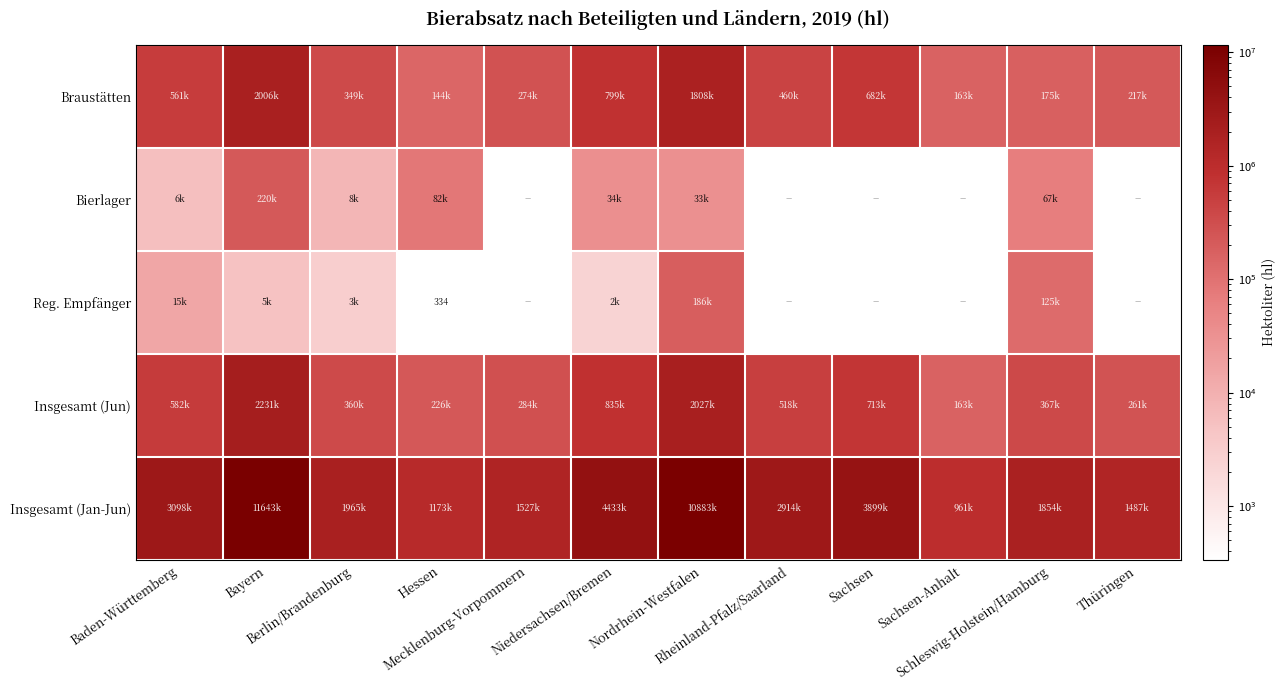

Which series changed the most between Niedersachsen/Bremen and Sachsen-Anhalt?

Insgesamt (Jan-Jun)